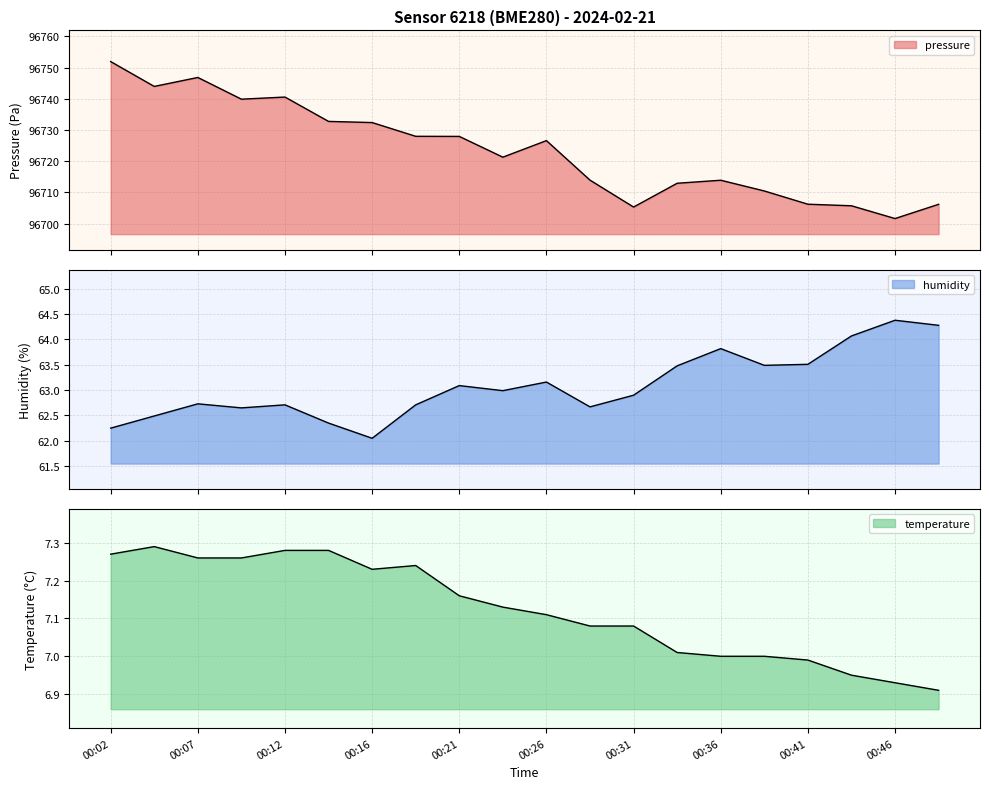

What is the sum of all humidity values?

1261.8